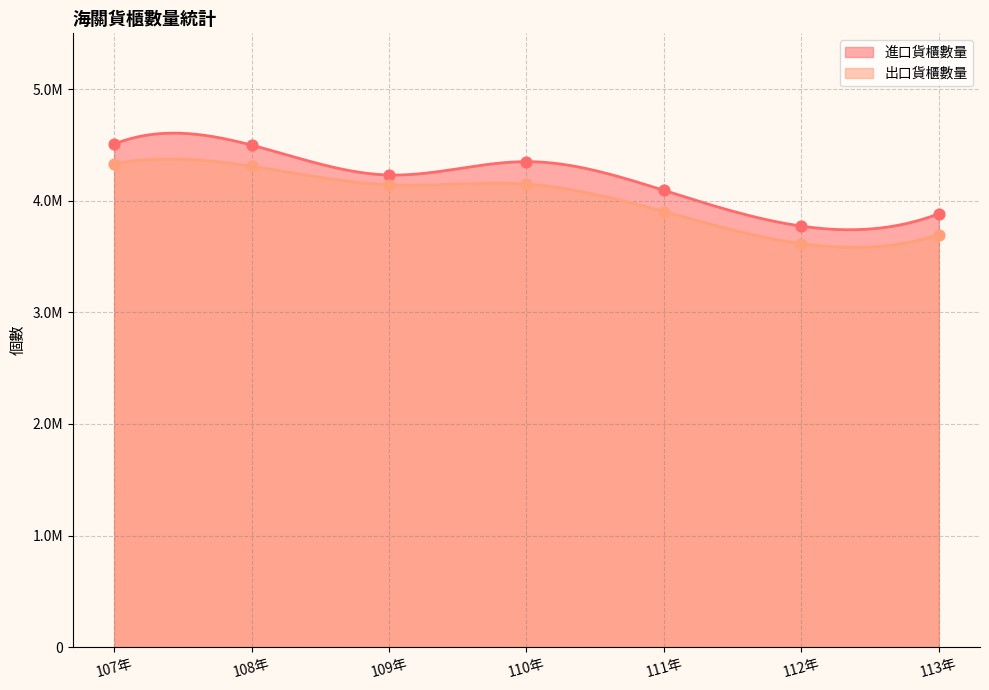

Is the value of 進口貨櫃數量 at 108年 greater than the value of 出口貨櫃數量 at 110年?

Yes